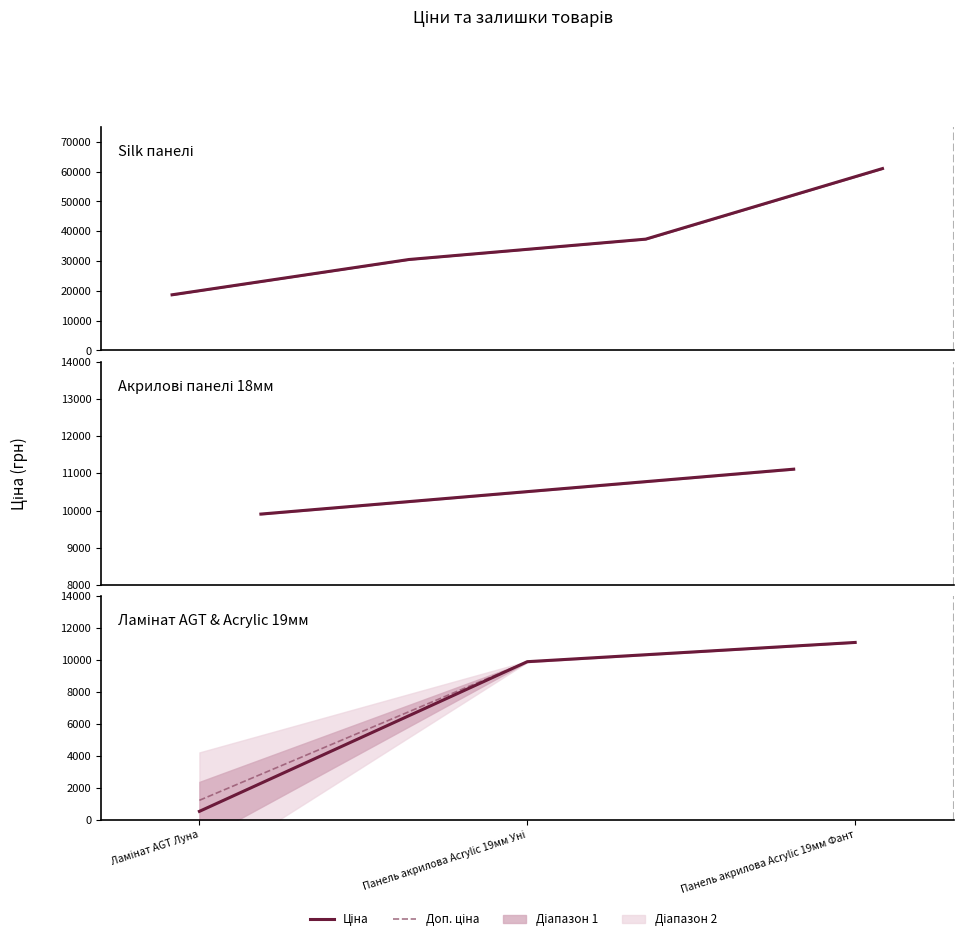

What is the value of the Ціна point at the 1st from the left?

535.4